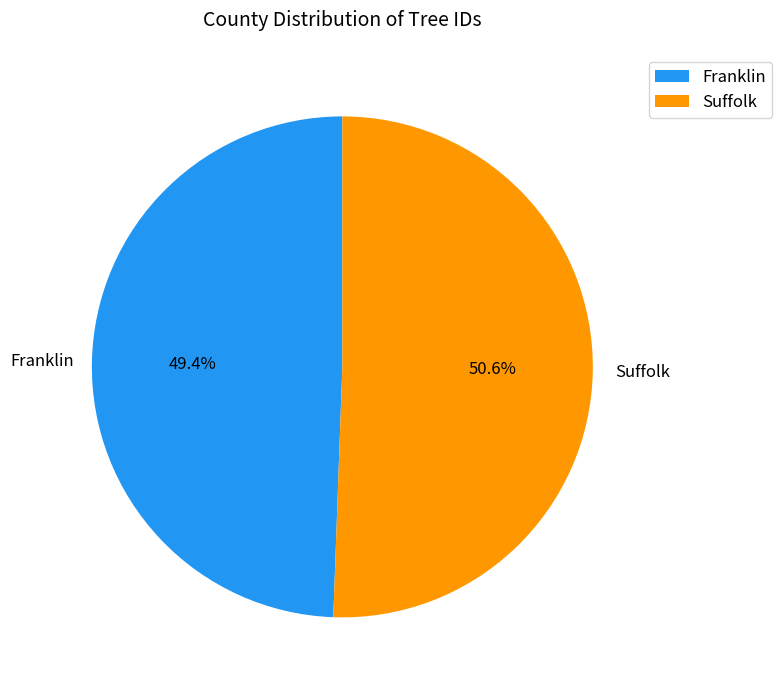

What is the ratio of the value at Suffolk to the value at Franklin?

1.0